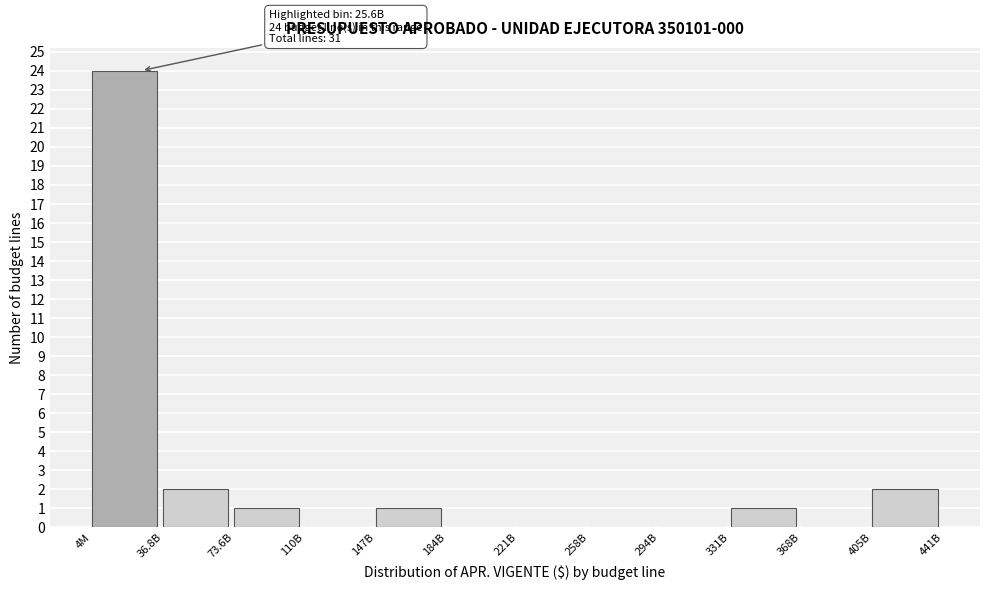

Reading left to right, extract all data points from this chart.

4M=24	36.8B=2	73.6B=1	110B=0	147B=1	184B=0	221B=0	258B=0	294B=0	331B=1	368B=0	405B=2